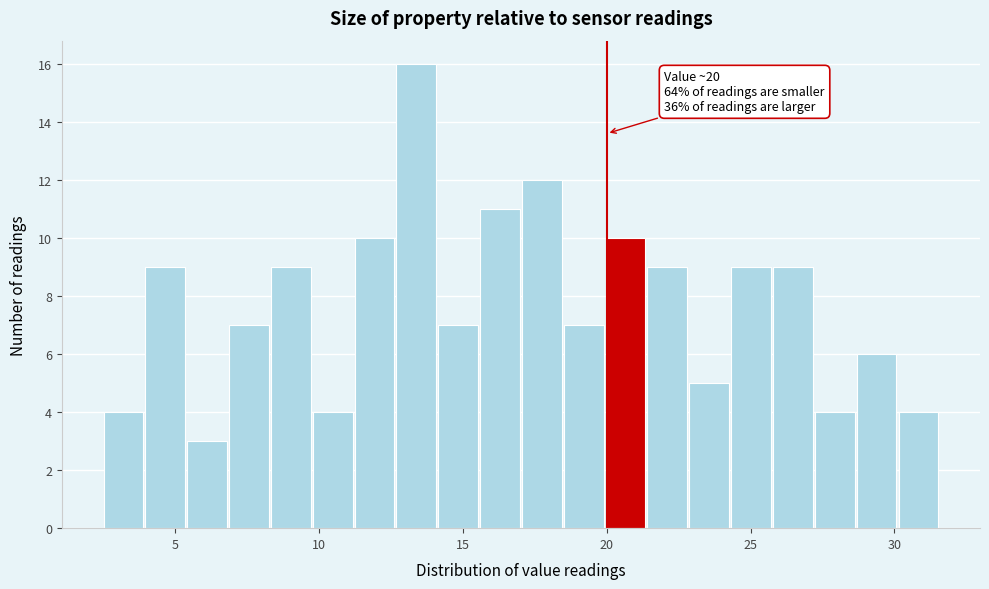

Around what value on the x-axis is the tallest bar? Give the approximate position of its centre, as read against the axis.

13.5